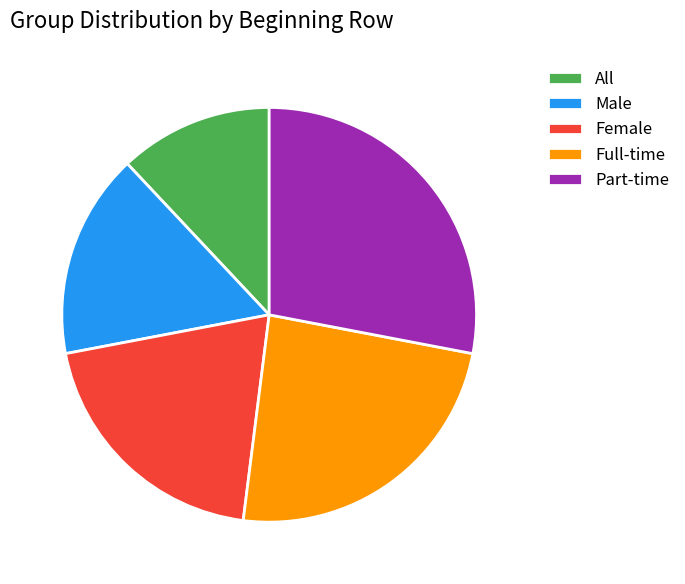

Is there any slice that represents more than half of the pie?

No